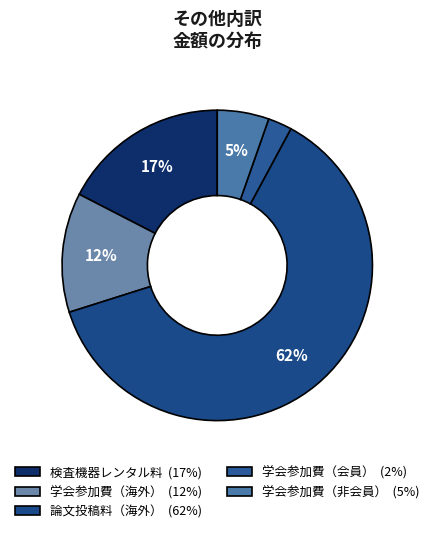

How many segments does this pie chart have?

5